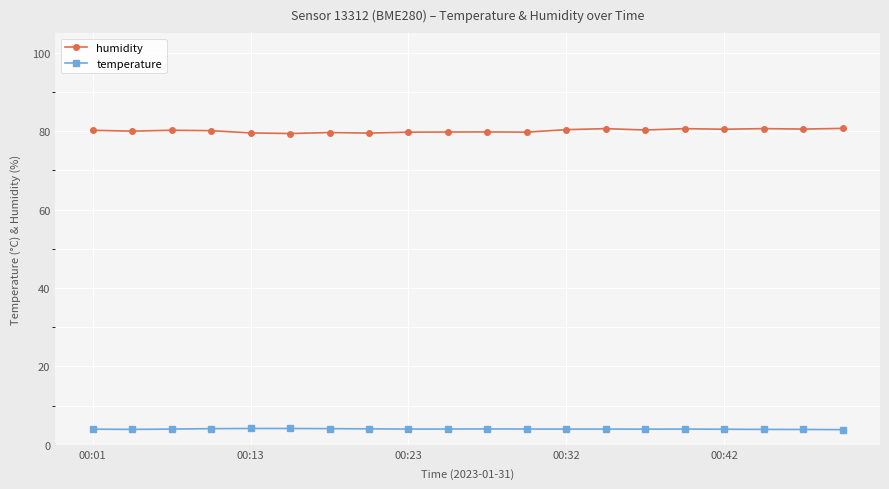

At how many categories does at least one series exceed 16?

20